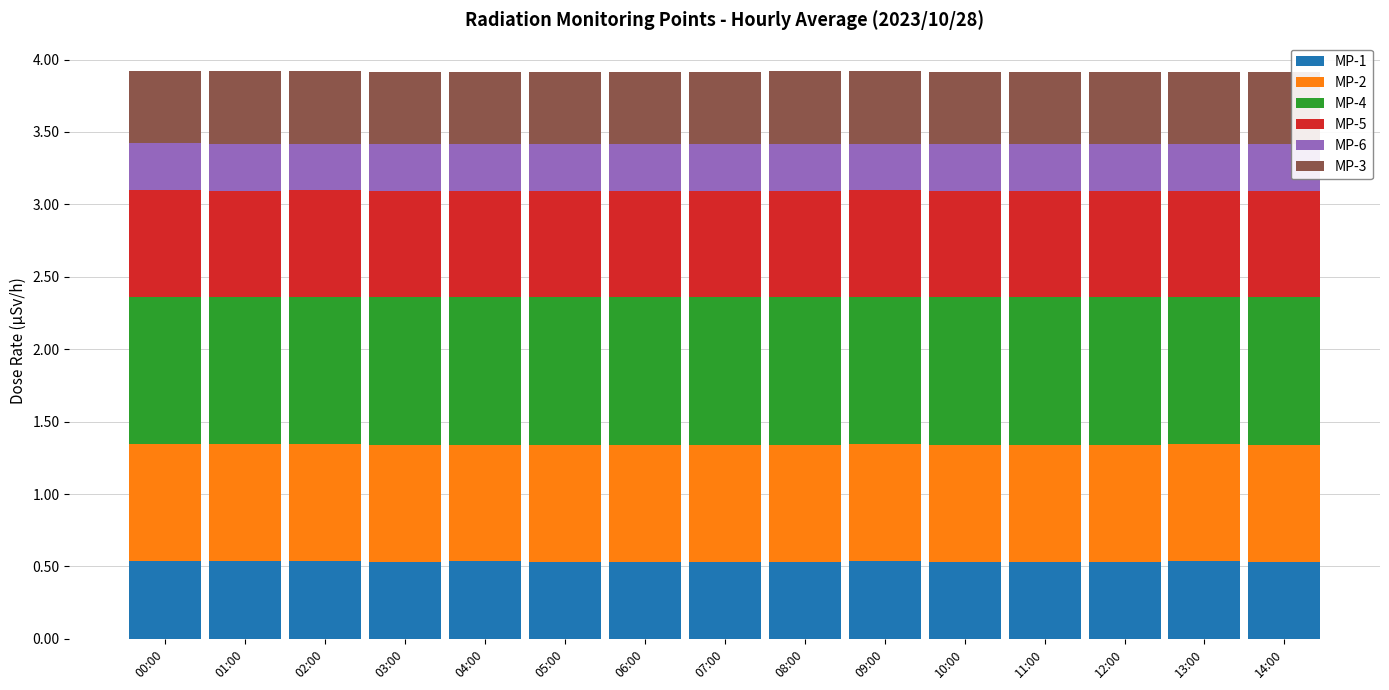

Is it true that MP-1 equals 0.5 at 13:00?

True